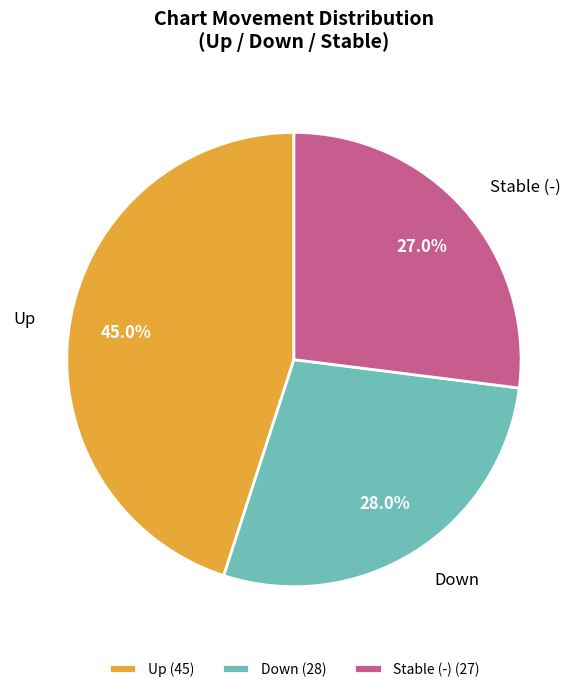

Does Stable (-) account for over 50% of the chart?

No